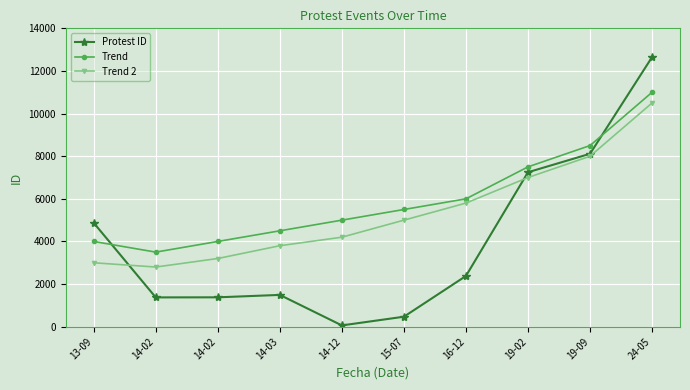

Between 15-07 and 16-12, which series saw the biggest shift?

Protest ID